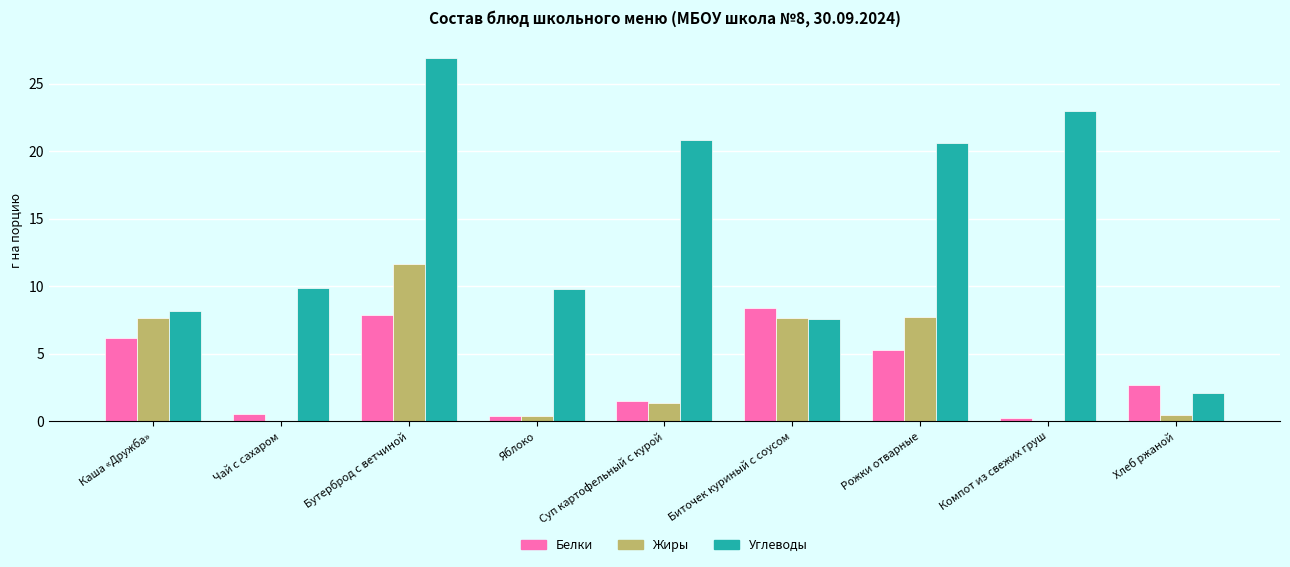

Where does the Белки series first go above 2?

Каша «Дружба»